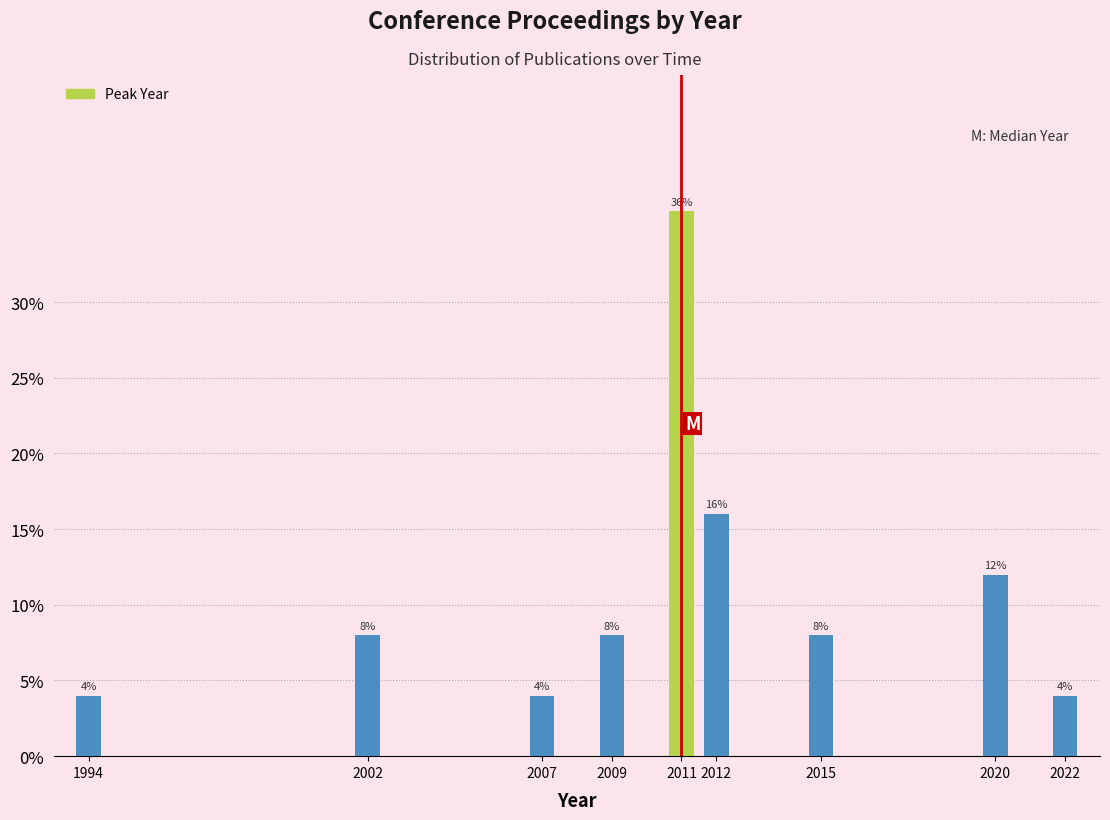

Reading left to right, list all the values displayed in this chart.

1994=4	2002=8	2007=4	2009=8	2011=36	2012=16	2015=8	2020=12	2022=4